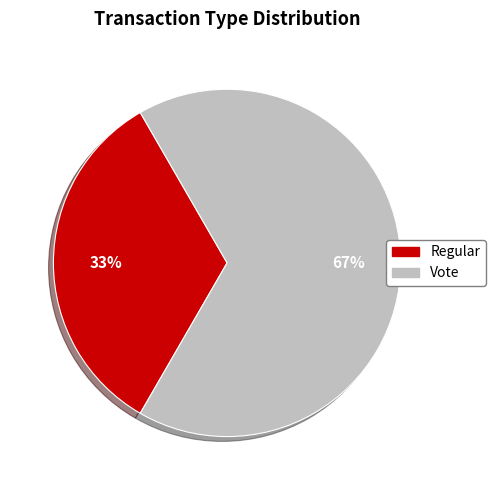

Does Regular represent more than half of the total?

No